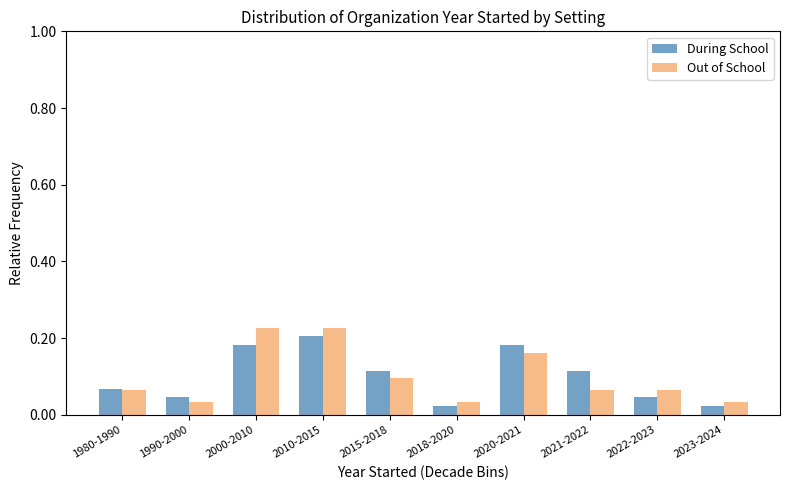

Is the value of During School at 2023-2024 greater than the value of Out of School at 2021-2022?

No